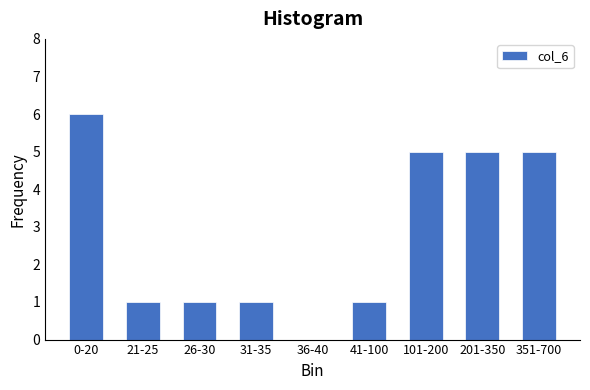

Reading left to right, what are all the values shown in this chart?

0-20=6	21-25=1	26-30=1	31-35=1	36-40=0	41-100=1	101-200=5	201-350=5	351-700=5